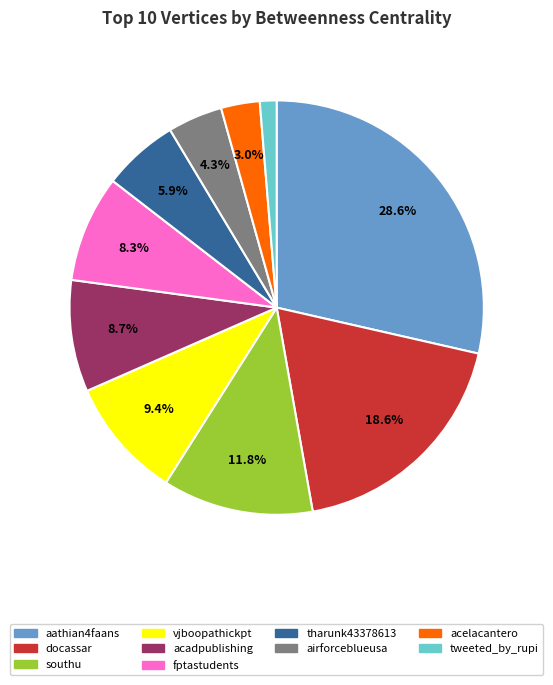

The tweeted_by_rupi slice represents 7% of the pie. True or false?

False